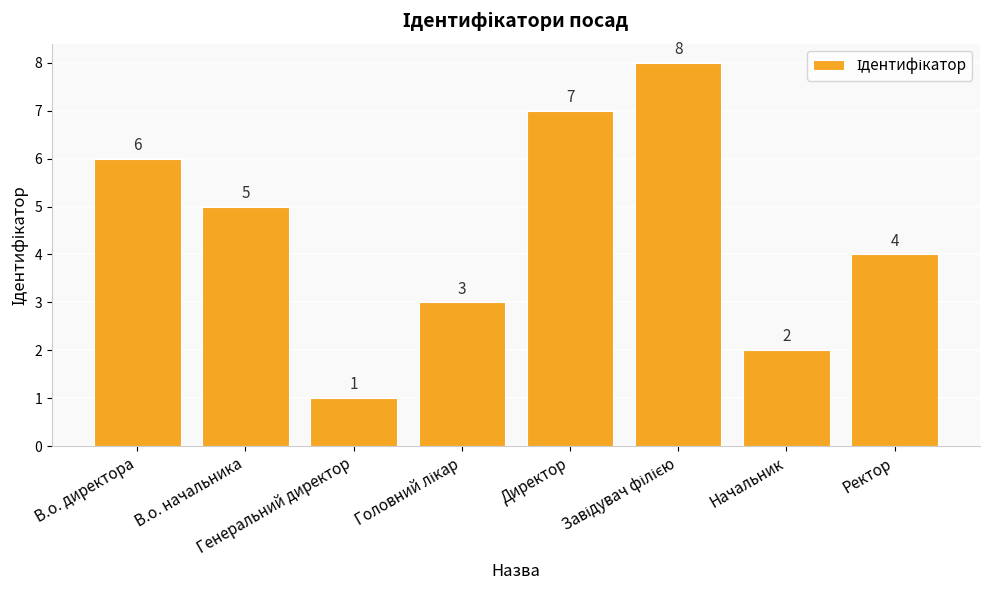

What is the value of the 3rd bar from the left?

1